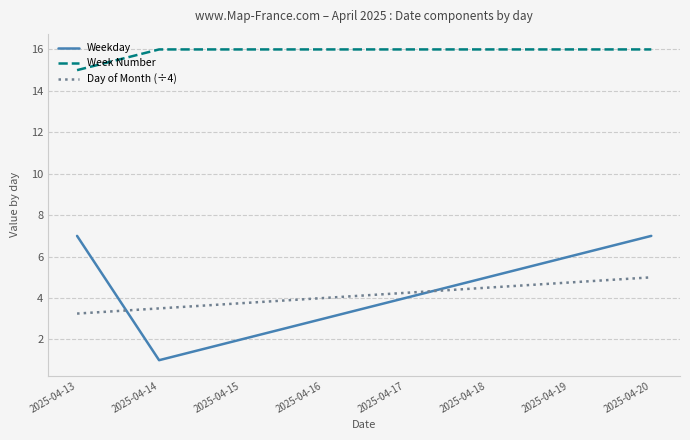

What is the difference between the highest and lowest values at 2025-04-16?

13.0